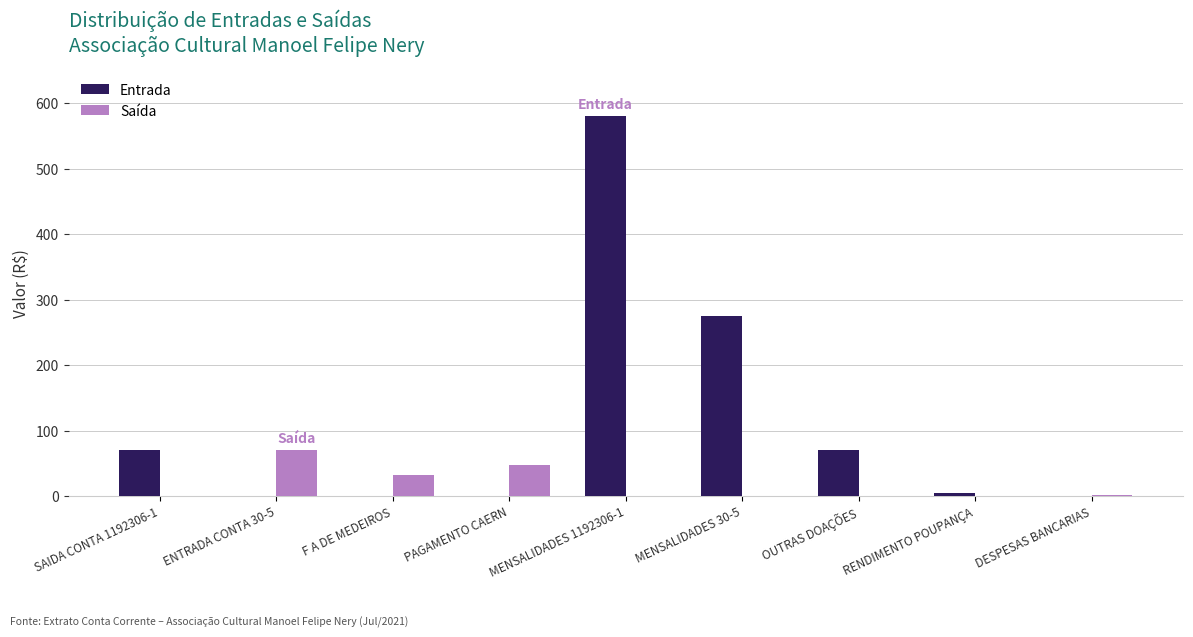

Which label corresponds to the largest value in the chart?

MENSALIDADES 1192306-1